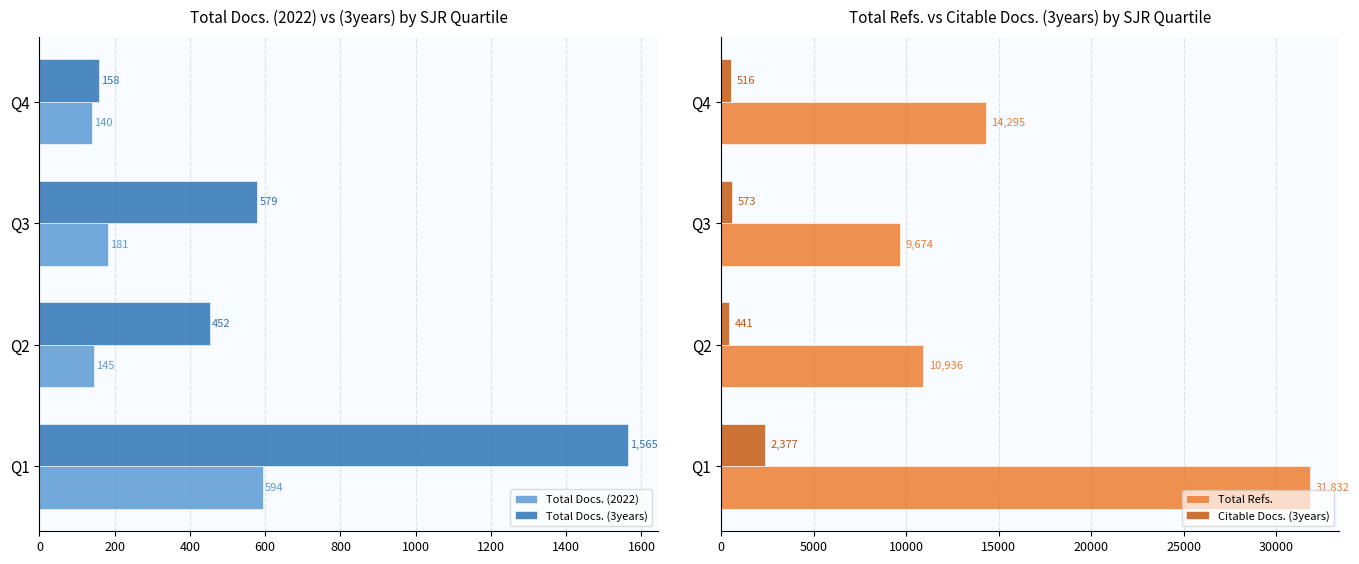

What is the sum of the Total Docs. (2022) values at Q2 and Q1?

739